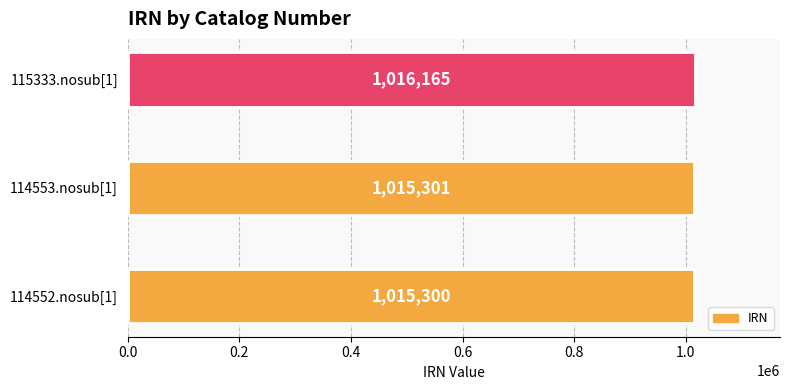

Are the bars horizontal?

Yes